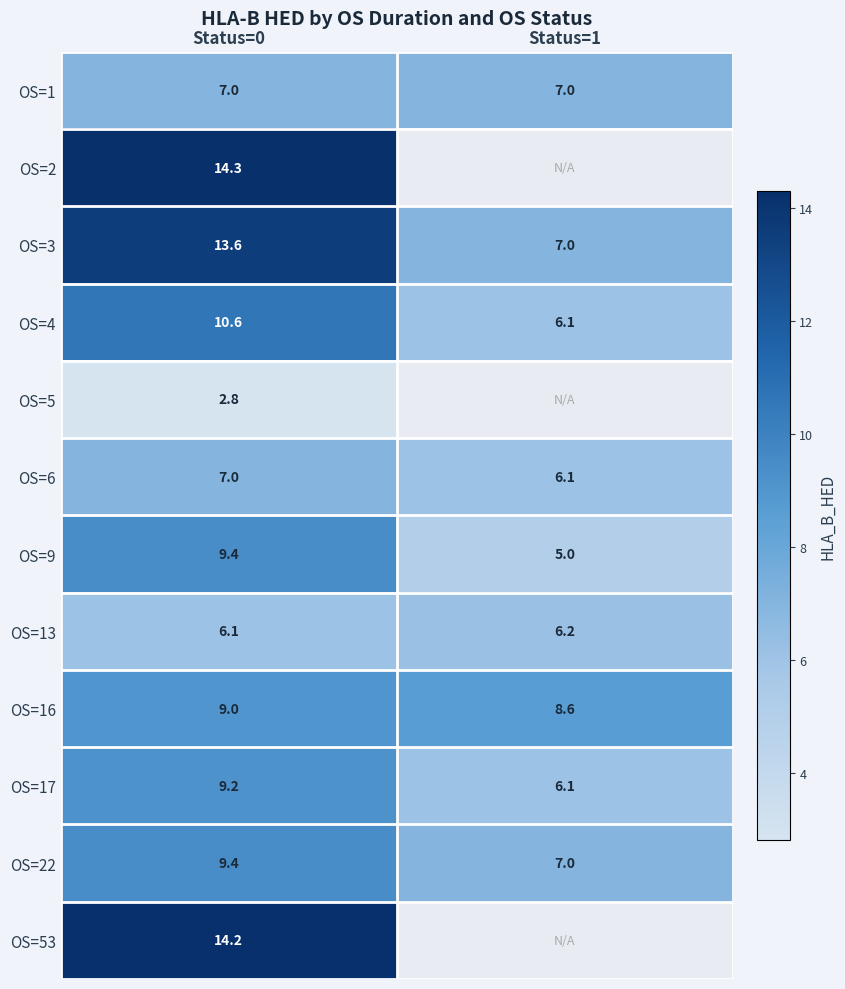

What is the spread (max minus min) of values at Status=0?

11.5